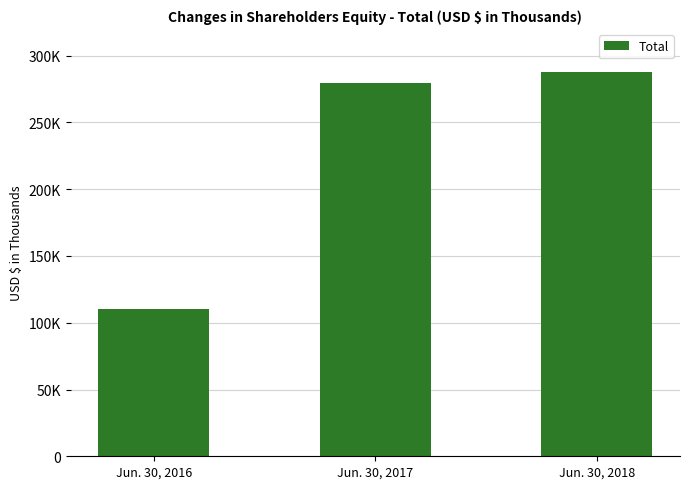

Rank the categories by value from highest to lowest.

Jun. 30, 2018, Jun. 30, 2017, Jun. 30, 2016